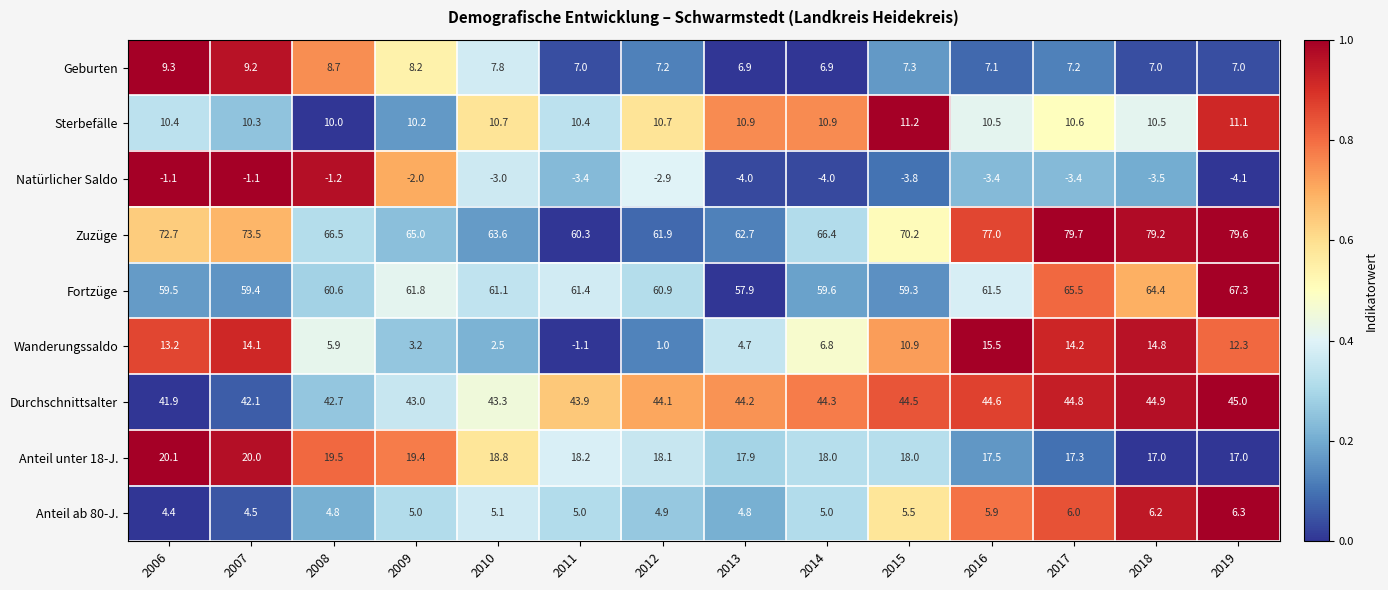

Rank the series by their maximum value, from highest to lowest.

Zuzüge, Fortzüge, Durchschnittsalter, Anteil unter 18-J., Wanderungssaldo, Sterbefälle, Geburten, Anteil ab 80-J., Natürlicher Saldo